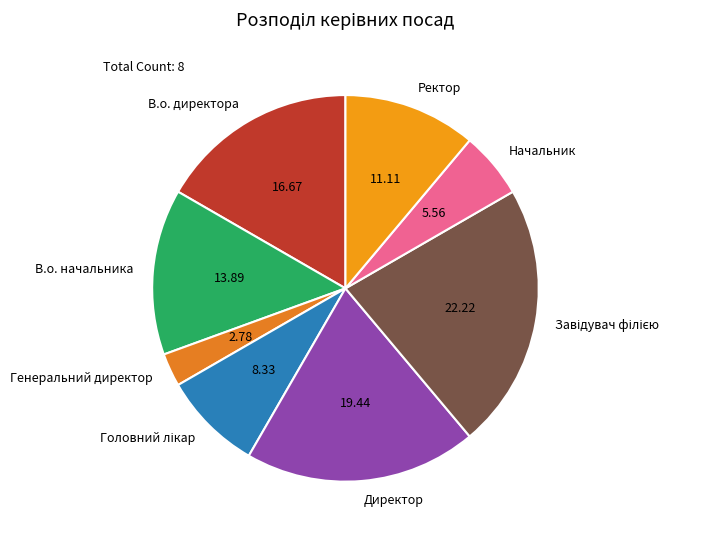

Is there any slice that represents more than half of the pie?

No